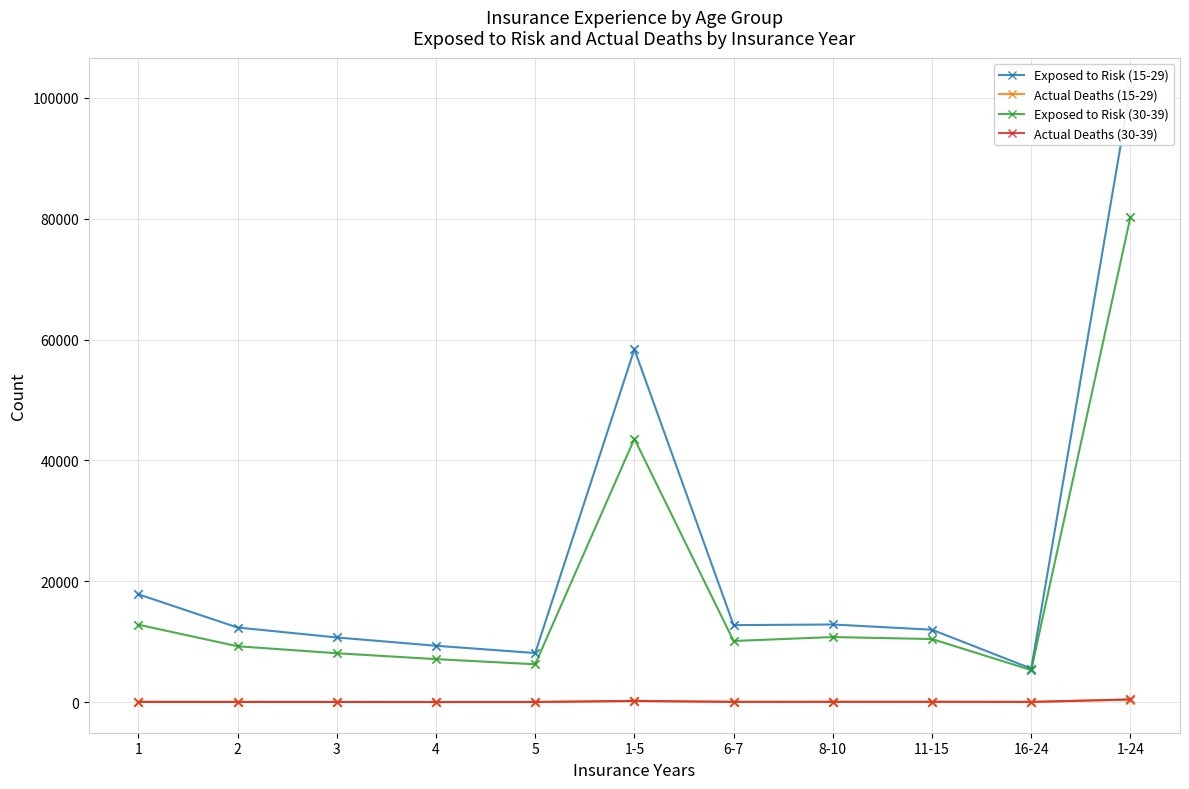

At which category is the sum across all series the highest?

1-24